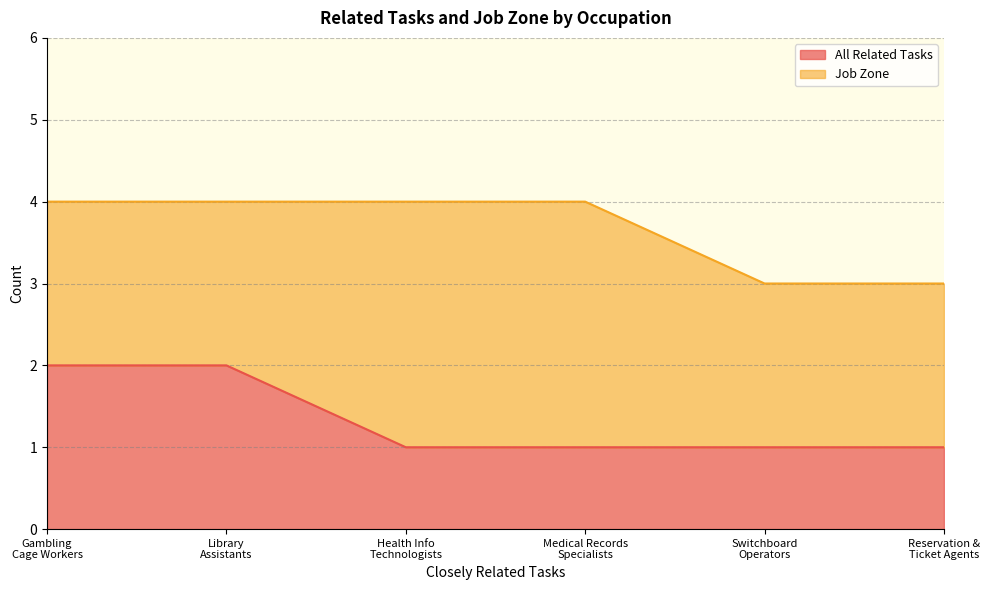

At which label is the value closest to 1?

Health Info Technologists